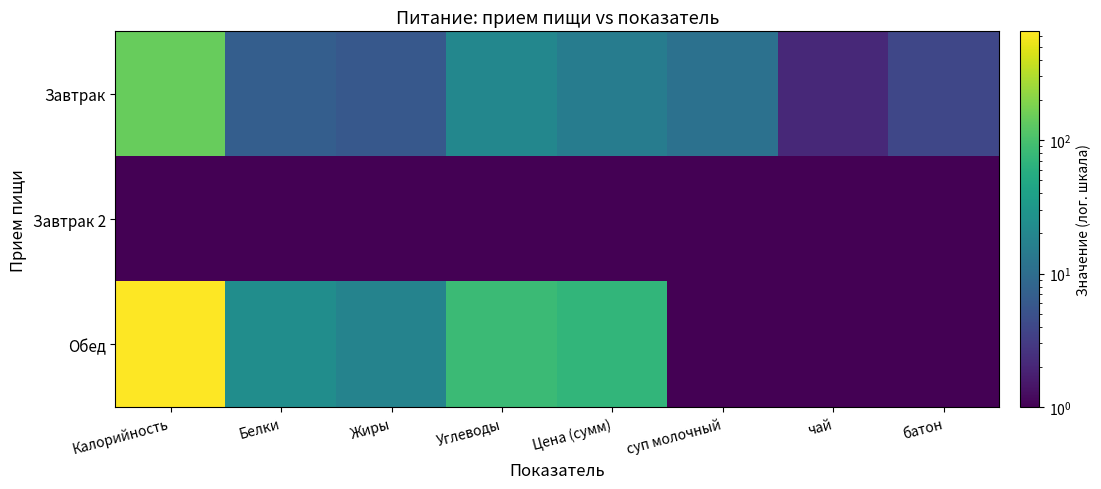

At how many categories does at least one series exceed 248?

1